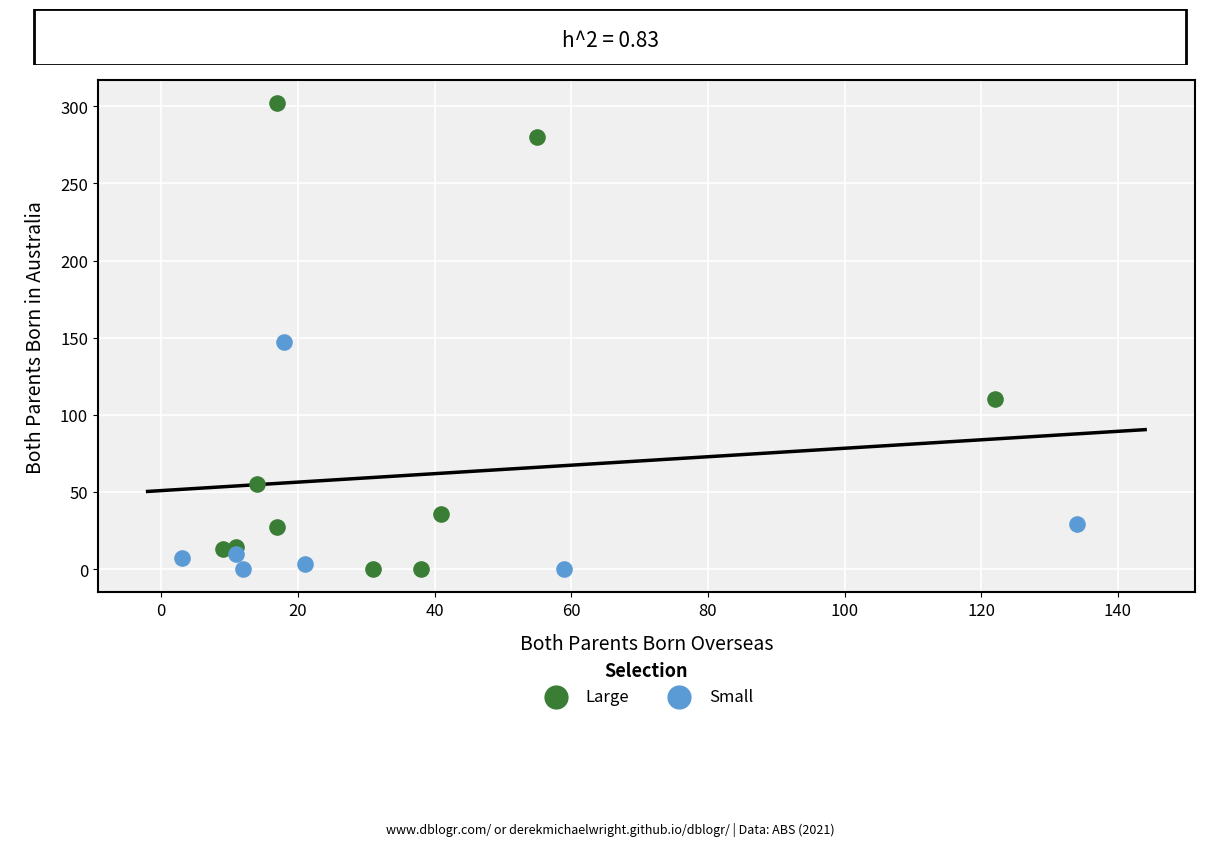

Which series has the widest spread of Y values?

Large